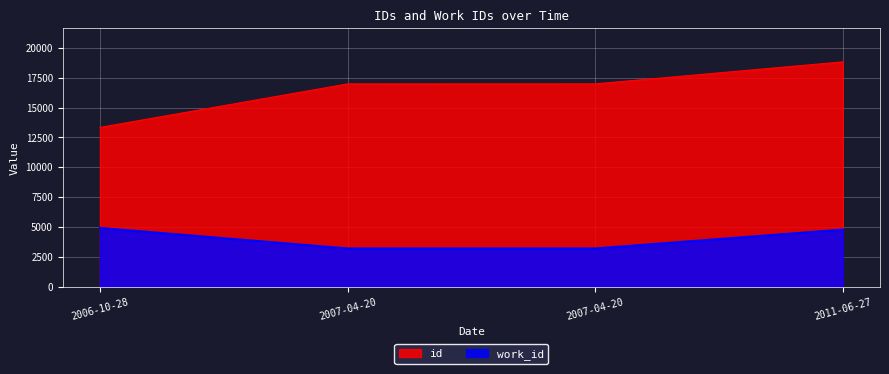

What are all the series names shown in the legend?

id, work_id